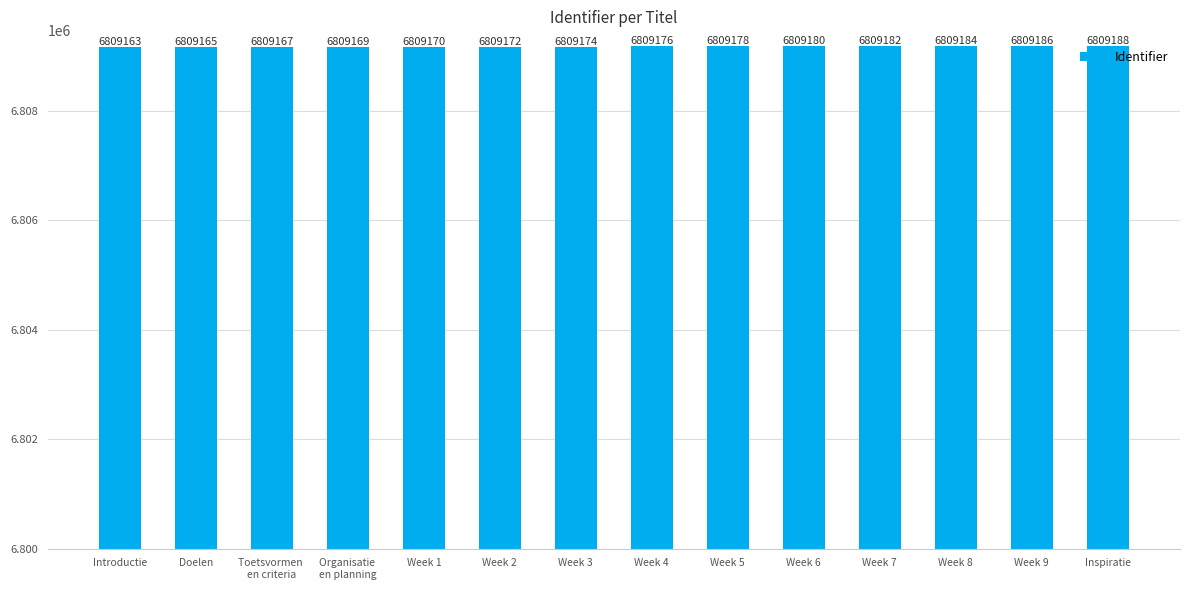

Reading right to left, what are all the values shown in this chart?

6809188	6809186	6809184	6809182	6809180	6809178	6809176	6809174	6809172	6809170	6809169	6809167	6809165	6809163